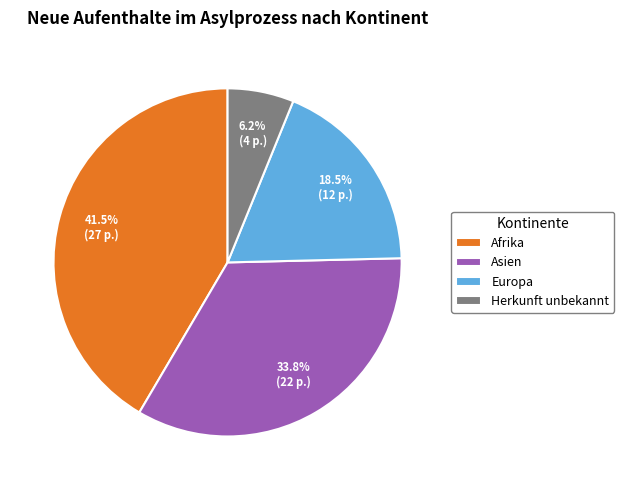

How much of the chart is everything except Afrika?

58.5%